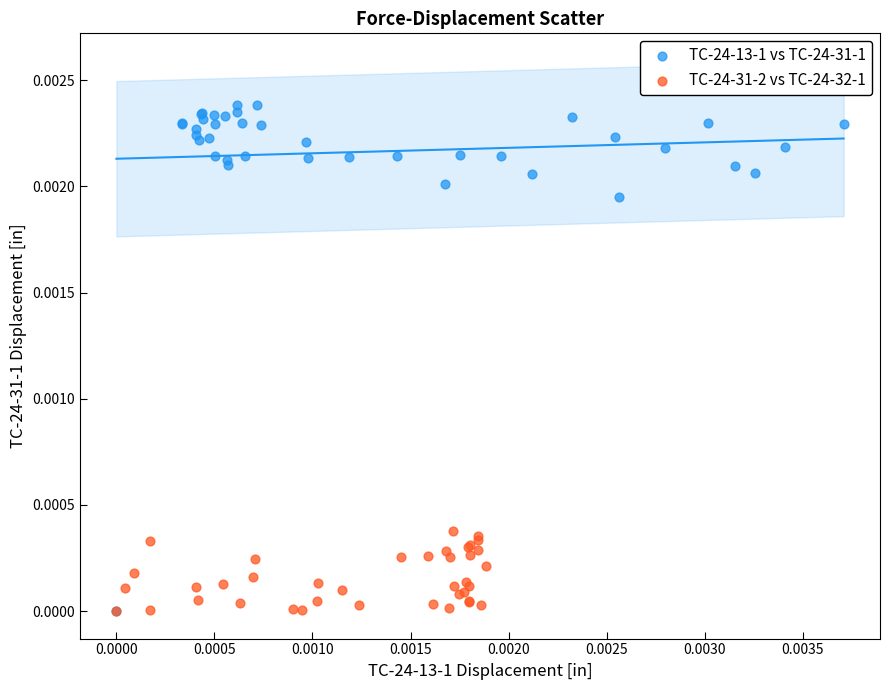

Which series has the largest Y range (max minus min)?

TC-24-13-1 vs TC-24-31-1